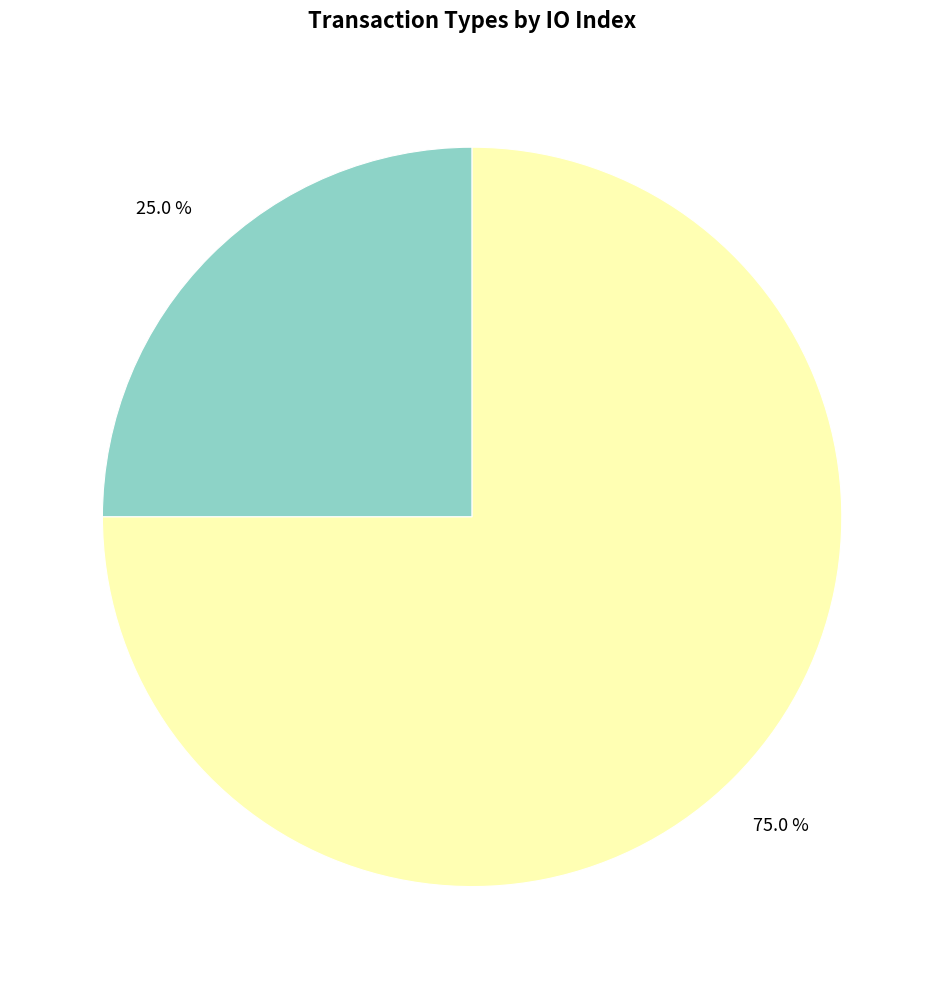

Does any single category account for the majority?

Yes